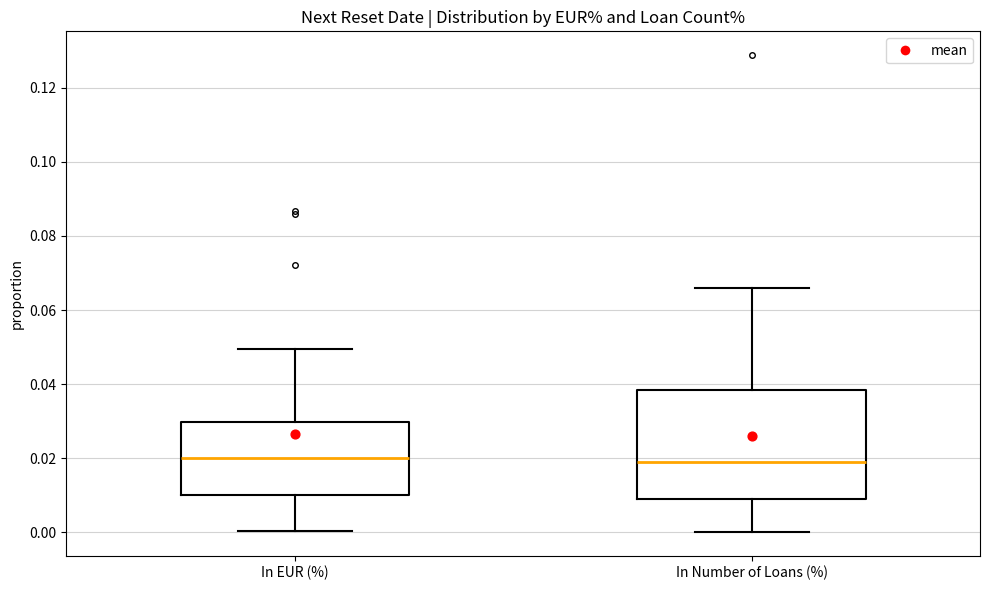

Where does the median line of the box for In EUR (%) sit on the y-axis? The values are not printed on the chart, so give them approximately, as read against the axis.

0.020